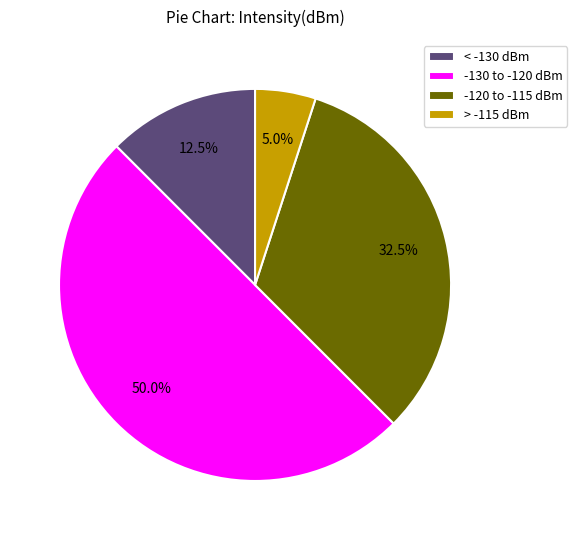

What portion of the pie excludes < -130 dBm?

87.5%